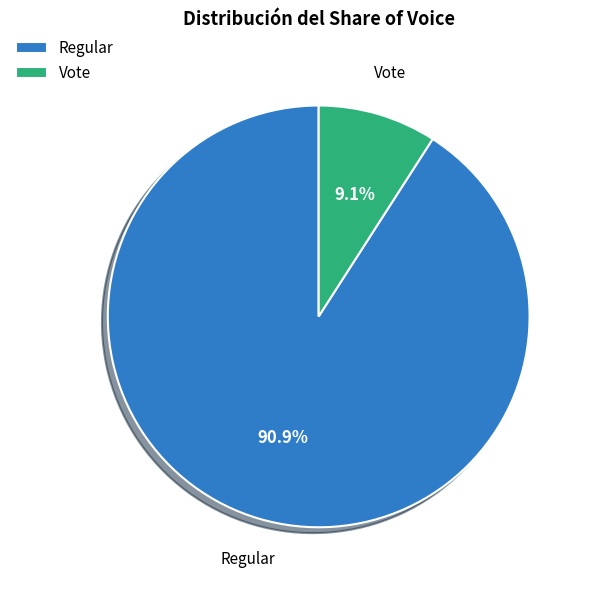

Between Vote and Regular, which is larger?

Regular